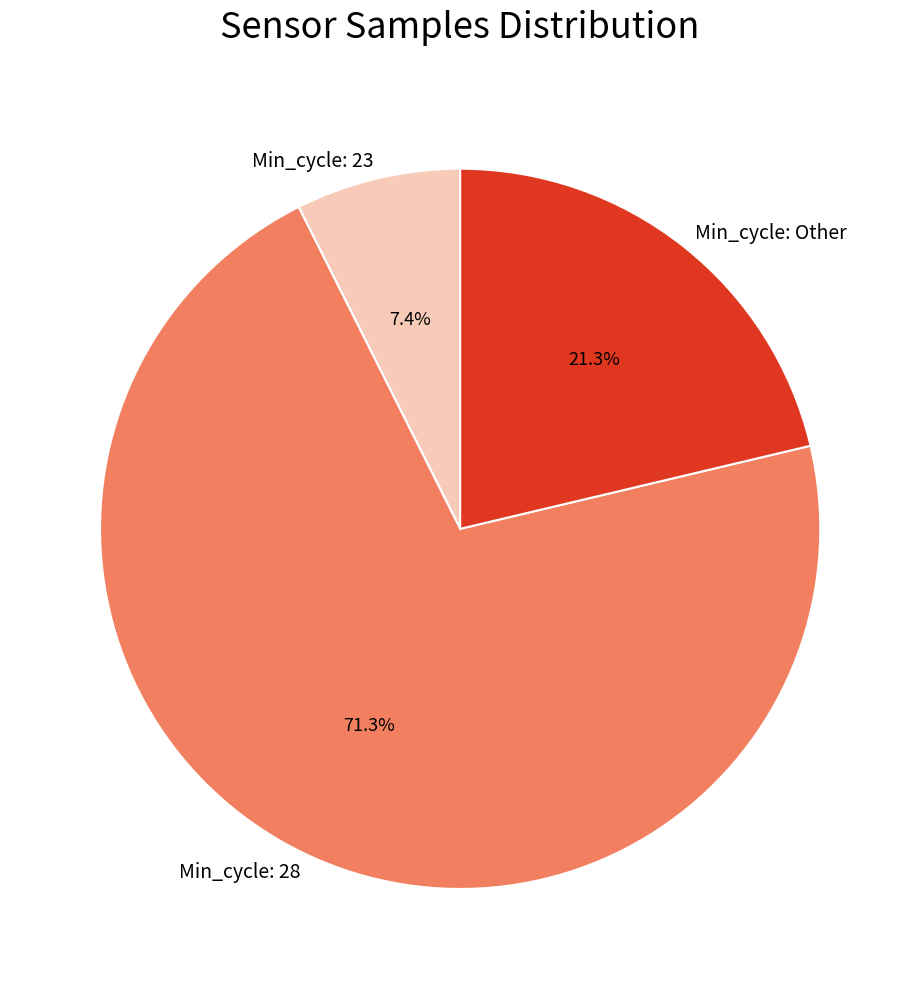

What is the largest slice in the pie chart?

Min_cycle: 28